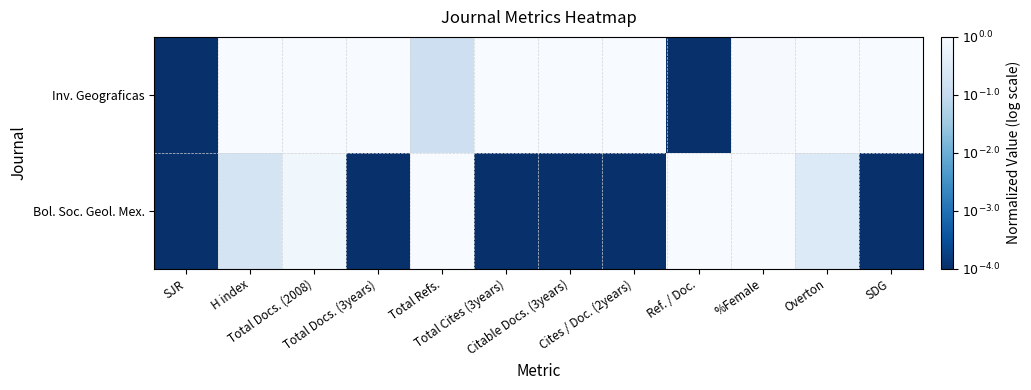

Count the number of data series in this chart.

2